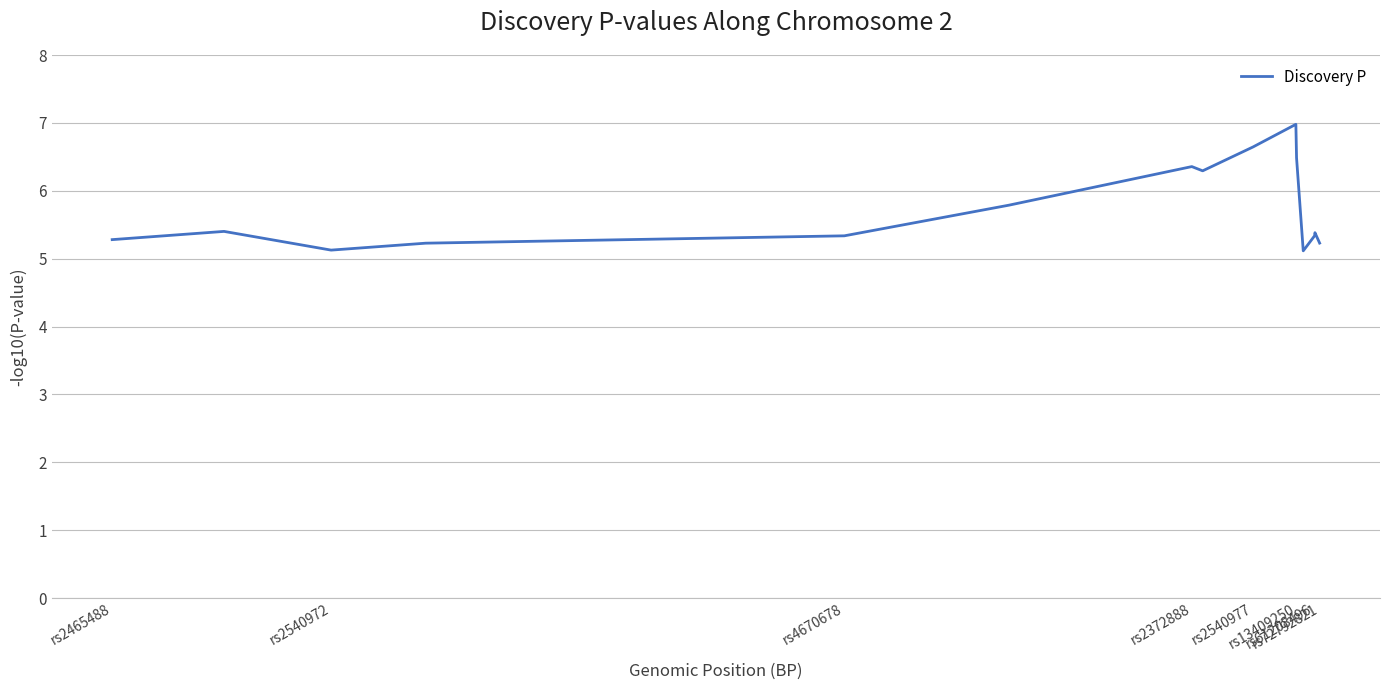

What is the sum of all values?

86.0